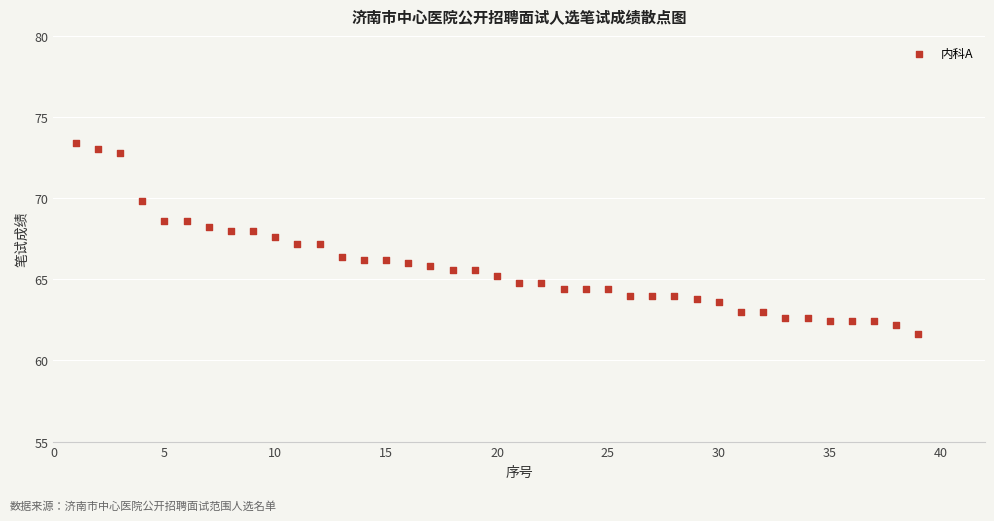

What is the range of Y values (max minus min)?

11.8